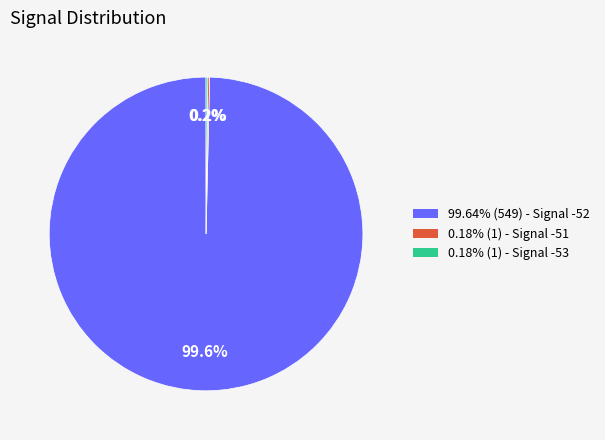

Does any single category account for the majority?

Yes